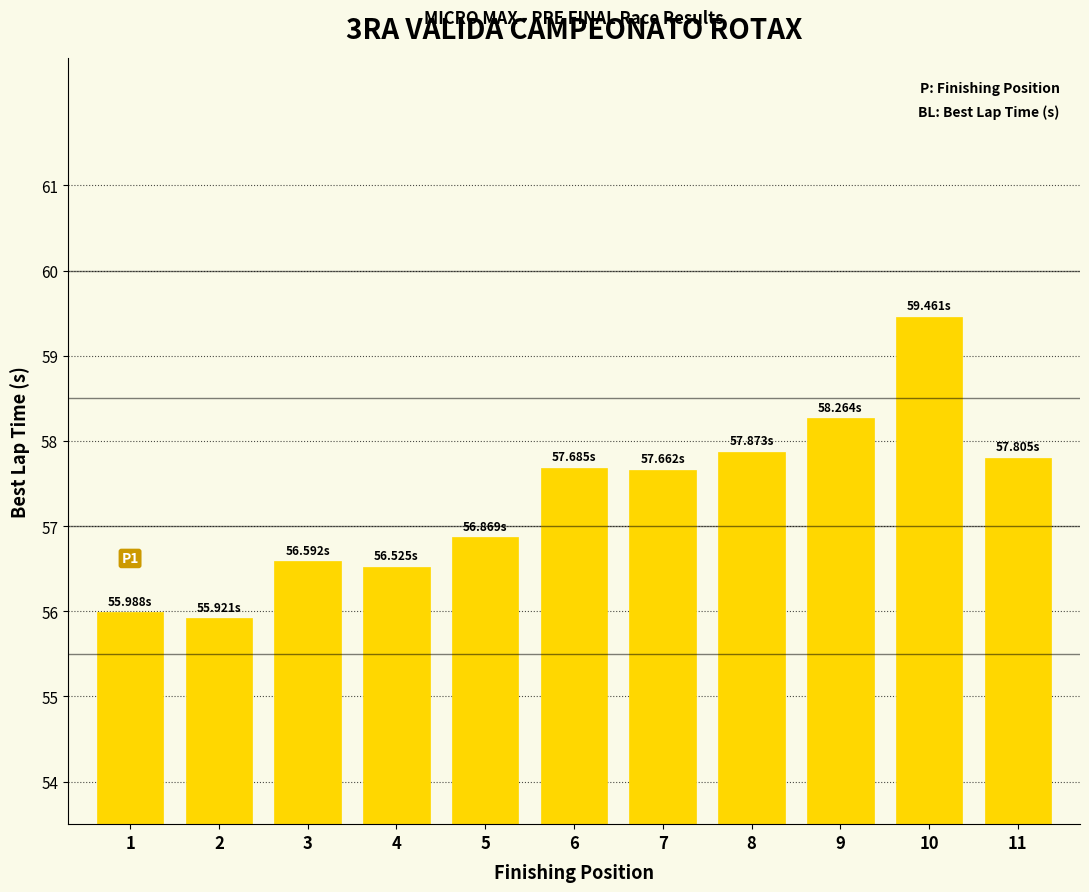

The value at 11 is 13.4. True or false?

False